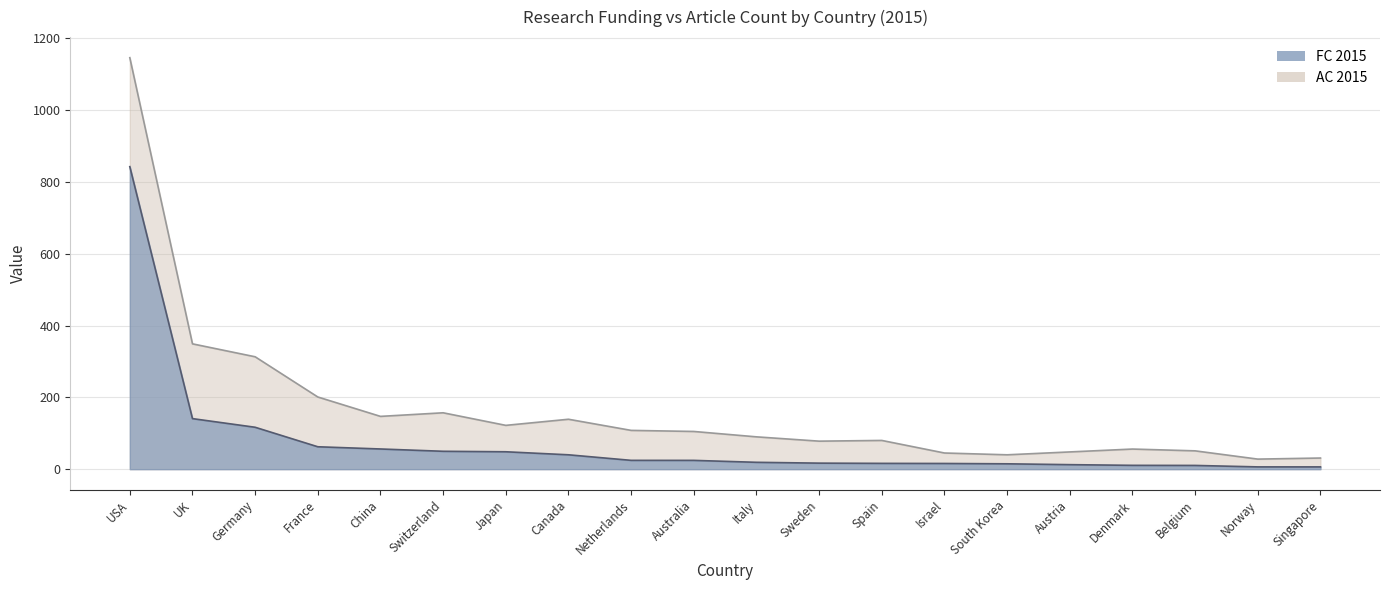

What is the average value of the FC 2015 series?

76.7